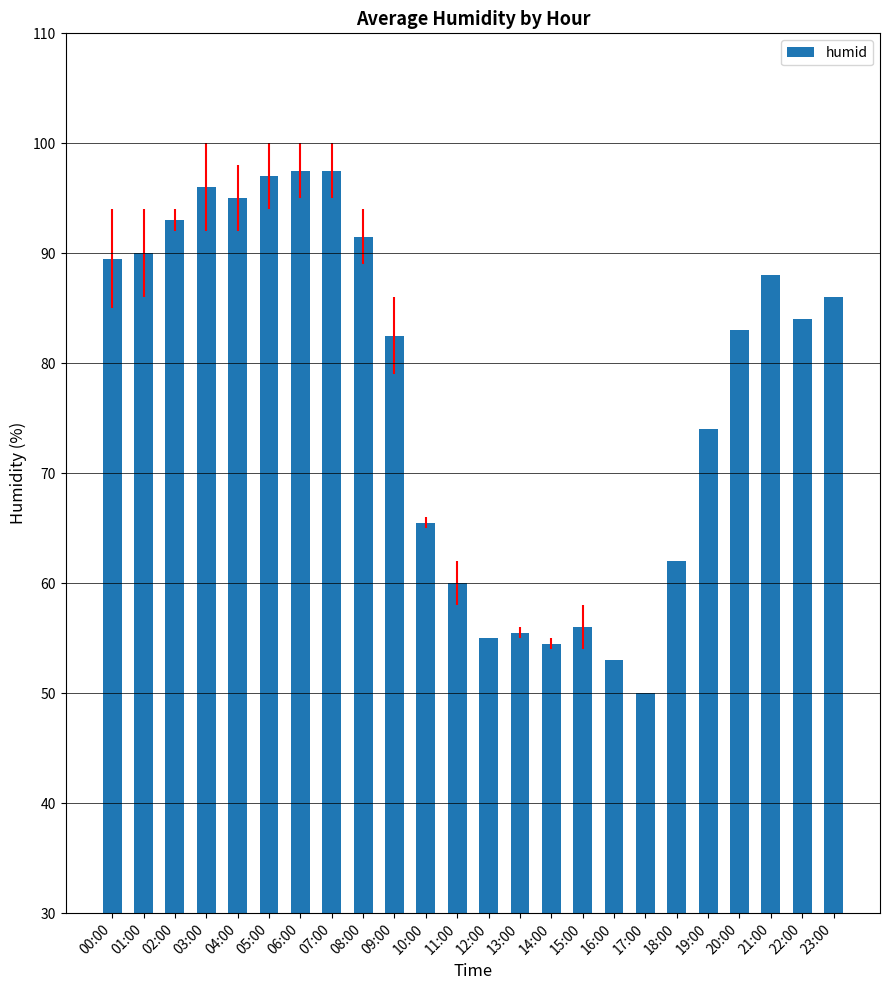

Reading right to left, what are all the values shown in this chart?

86.0	84.0	88.0	83.0	74.0	62.0	50.0	53.0	56.0	54.5	55.5	55.0	60.0	65.5	82.5	91.5	97.5	97.5	97.0	95.0	96.0	93.0	90.0	89.5